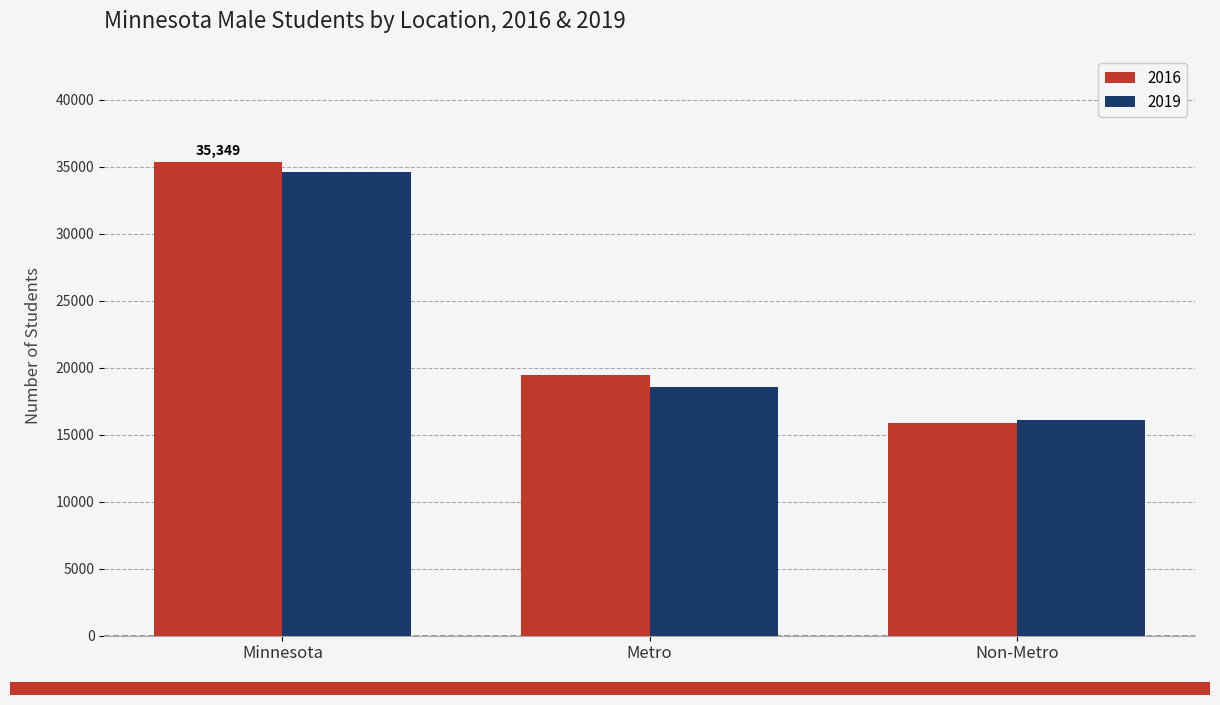

The 2019 series shows 34633 at Minnesota. True or false?

True